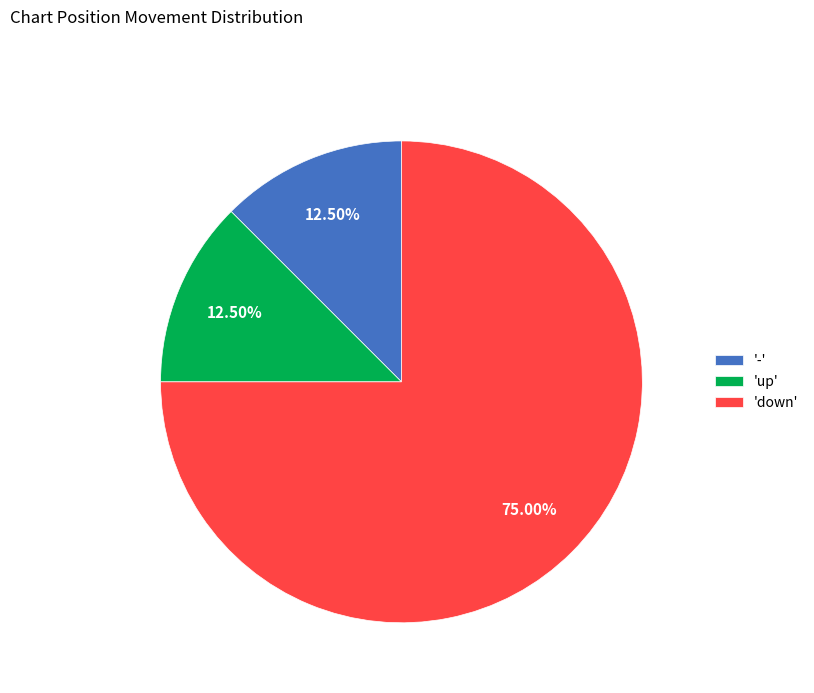

Is the sum of 'up' and 'down' greater than half?

Yes